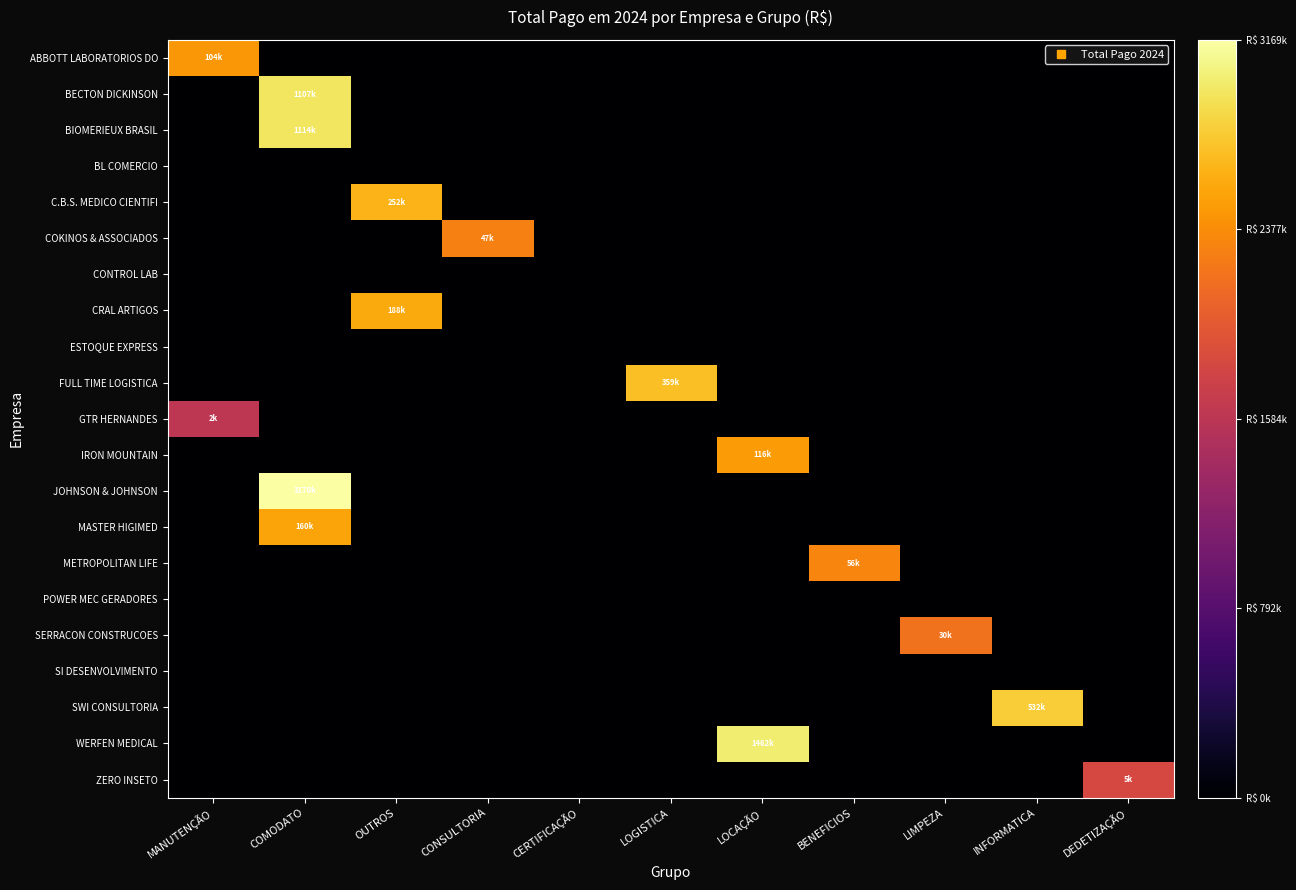

Rank the series by their maximum value, from lowest to highest.

BL COMERCIO, CONTROL LAB, ESTOQUE EXPRESS, POWER MEC GERADORES, SI DESENVOLVIMENTO, GTR HERNANDES, ZERO INSETO, SERRACON CONSTRUCOES, COKINOS & ASSOCIADOS, METROPOLITAN LIFE, ABBOTT LABORATORIOS DO, IRON MOUNTAIN, MASTER HIGIMED, CRAL ARTIGOS, C.B.S. MEDICO CIENTIFI, FULL TIME LOGISTICA, SWI CONSULTORIA, BECTON DICKINSON, BIOMERIEUX BRASIL, WERFEN MEDICAL, JOHNSON & JOHNSON